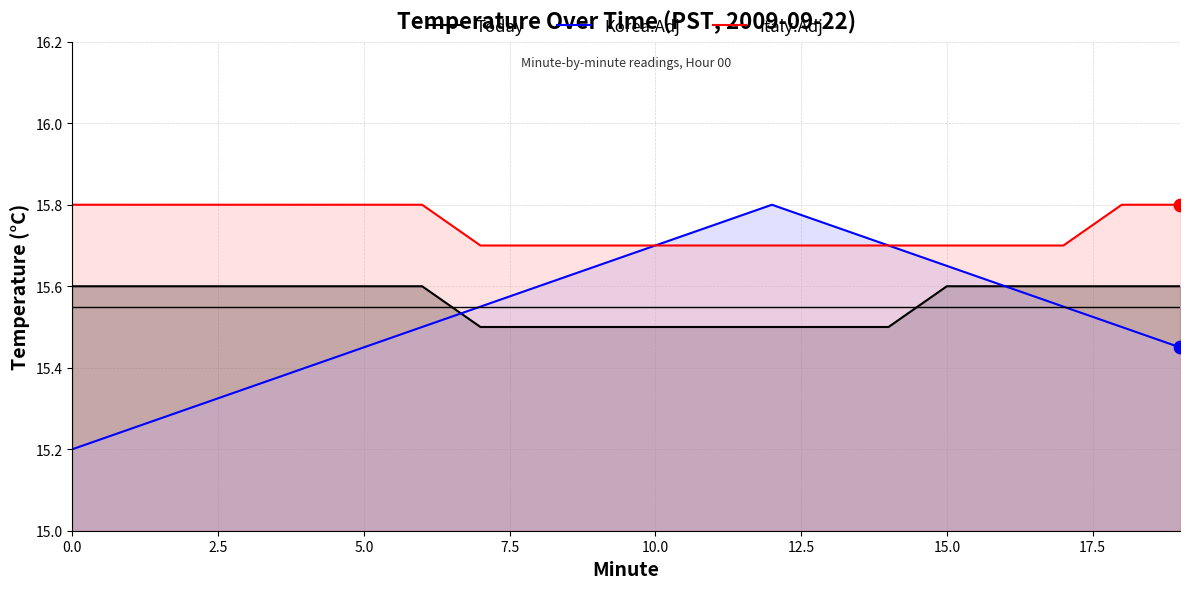

True or false: Italy.Adj and Today cross at least once.

False